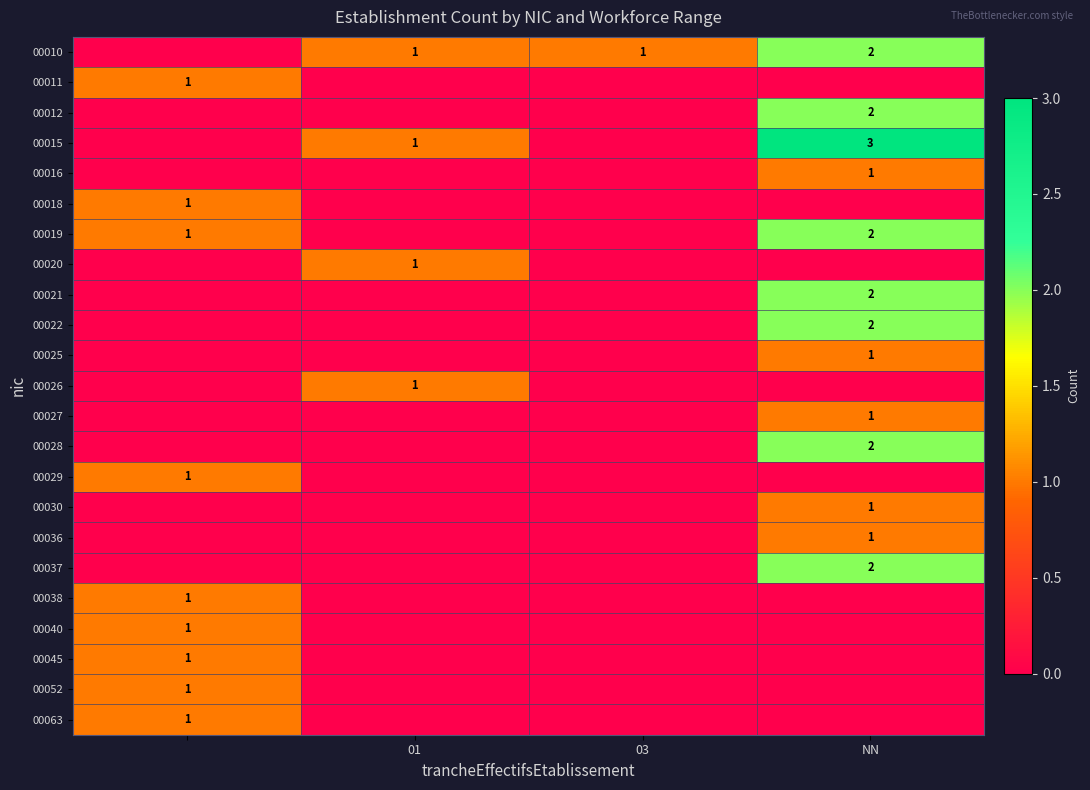

Count the number of data series in this chart.

23